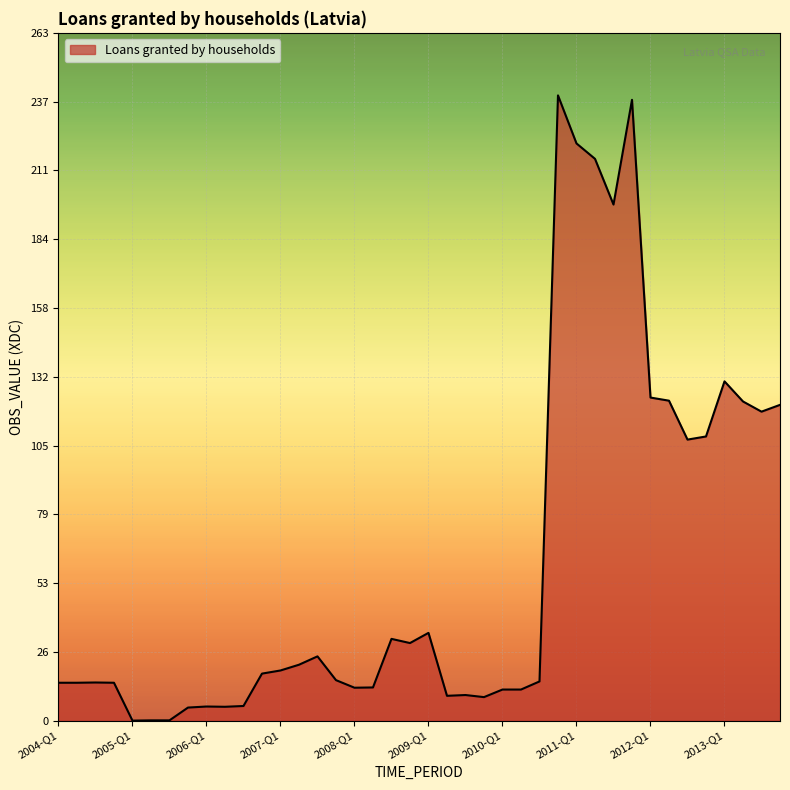

How many lines are shown in the chart?

1